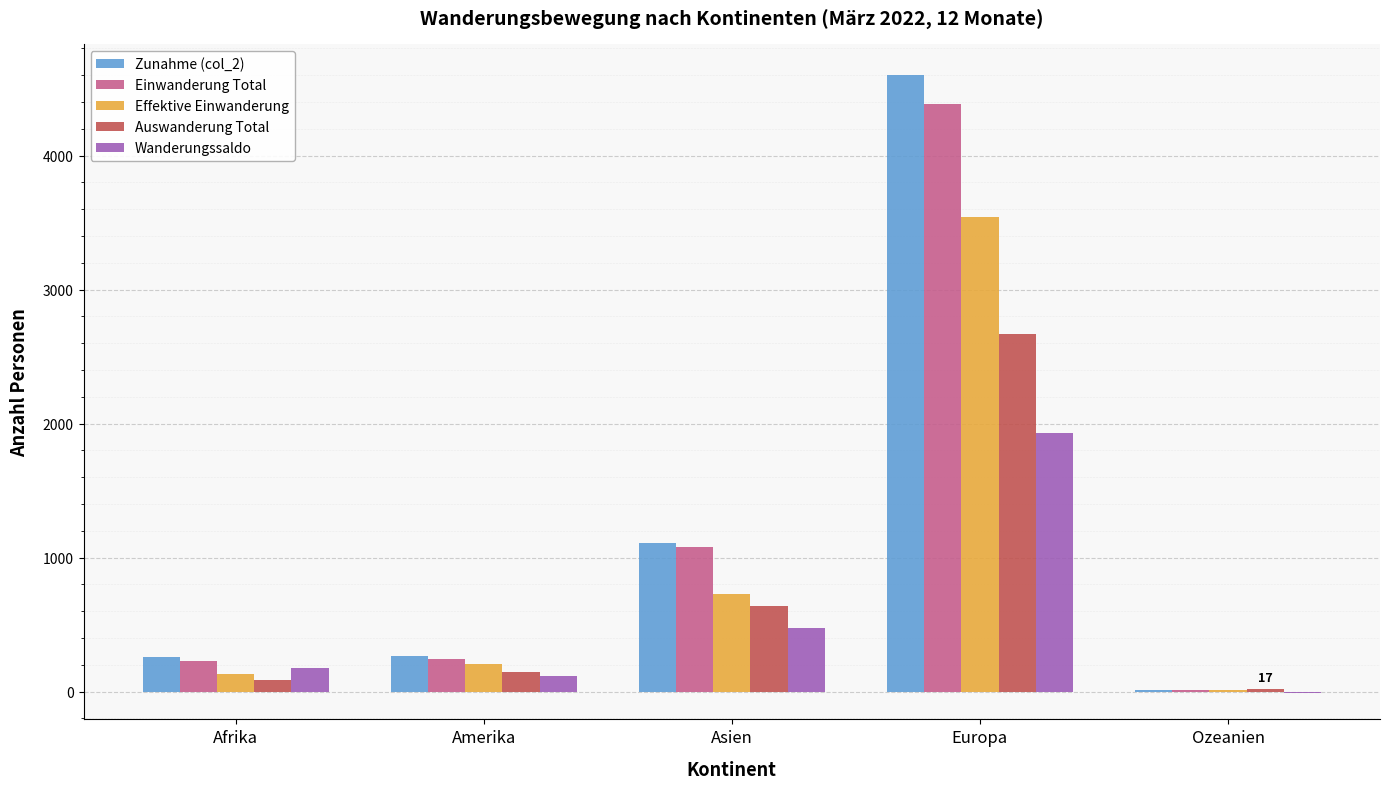

Is it true that Effektive Einwanderung equals 10 at Ozeanien?

True